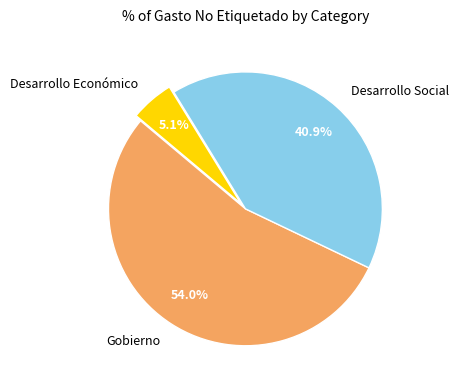

What percentage do Desarrollo Social and Desarrollo Económico together represent?

46.0%